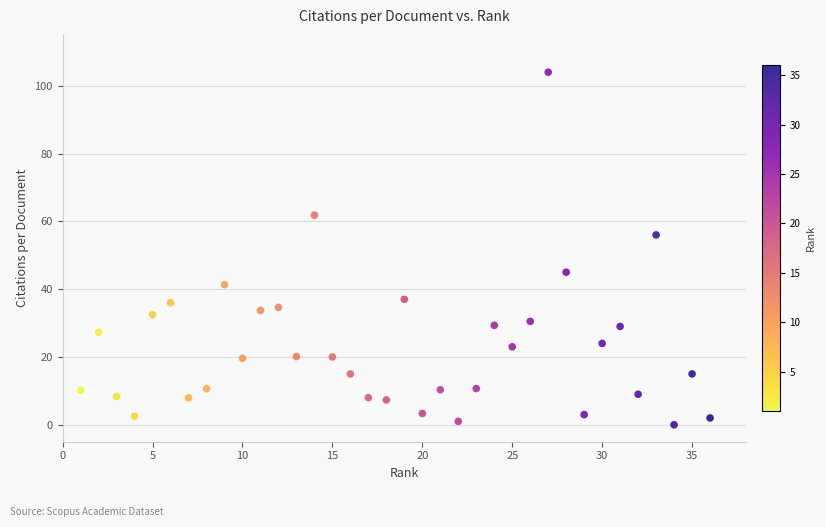

What is the range of Y values (max minus min)?

104.0